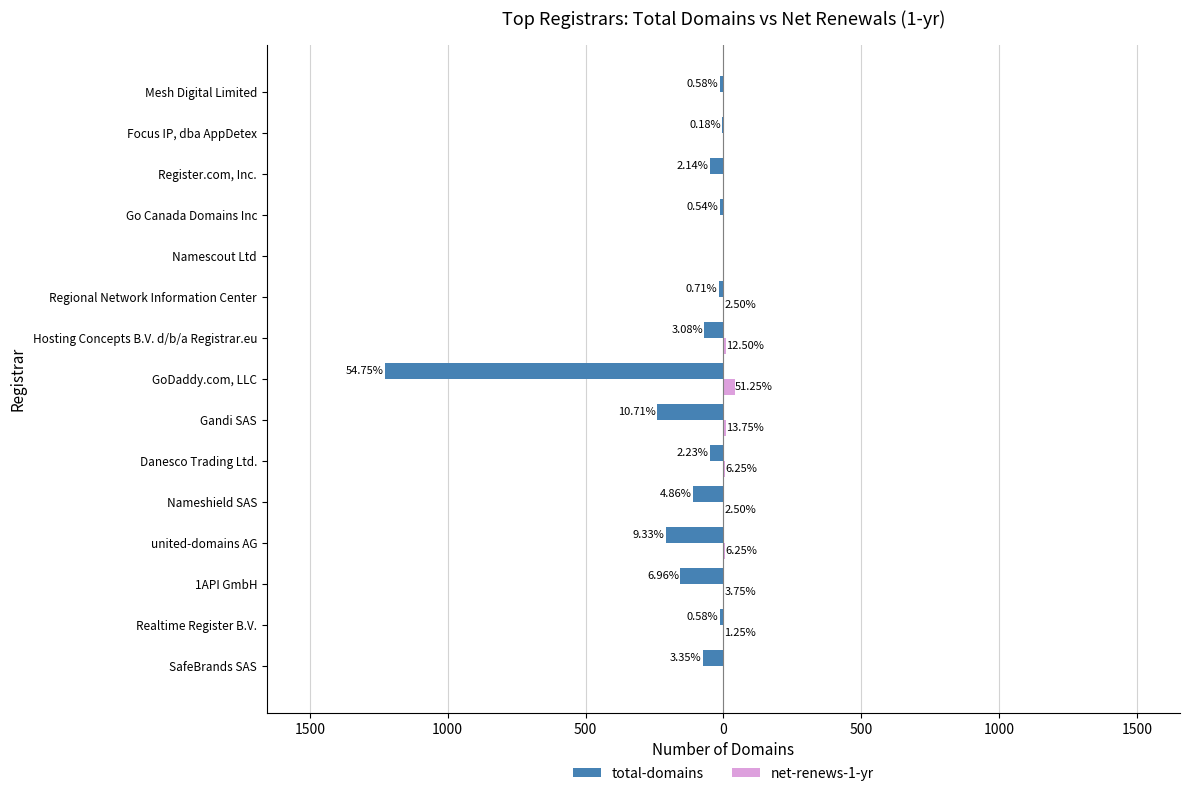

List the series in order of their peak value, highest first.

net-renews-1-yr, total-domains